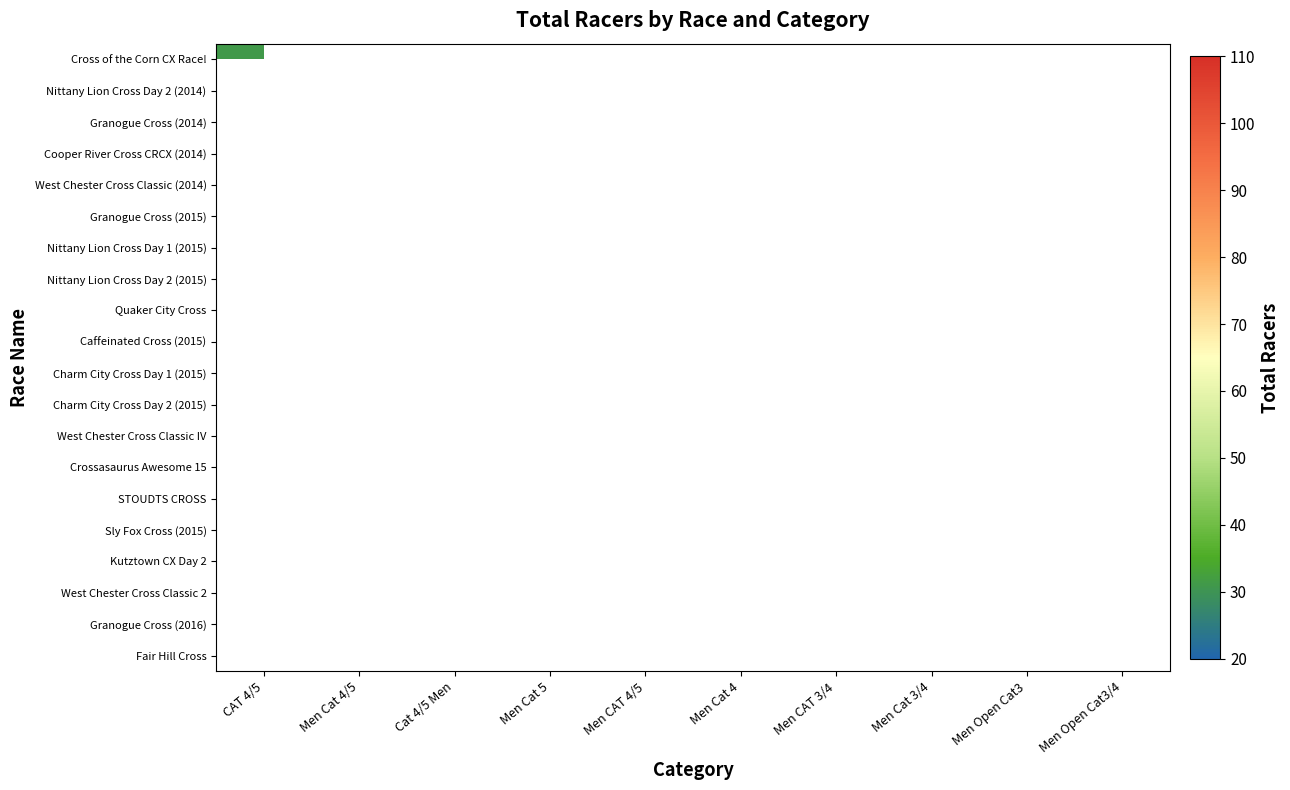

List the labels in order of West Chester Cross Classic 2 value, smallest first.

CAT 4/5, Men Cat 4/5, Cat 4/5 Men, Men Cat 5, Men CAT 4/5, Men Cat 4, Men CAT 3/4, Men Cat 3/4, Men Open Cat3, Men Open Cat3/4